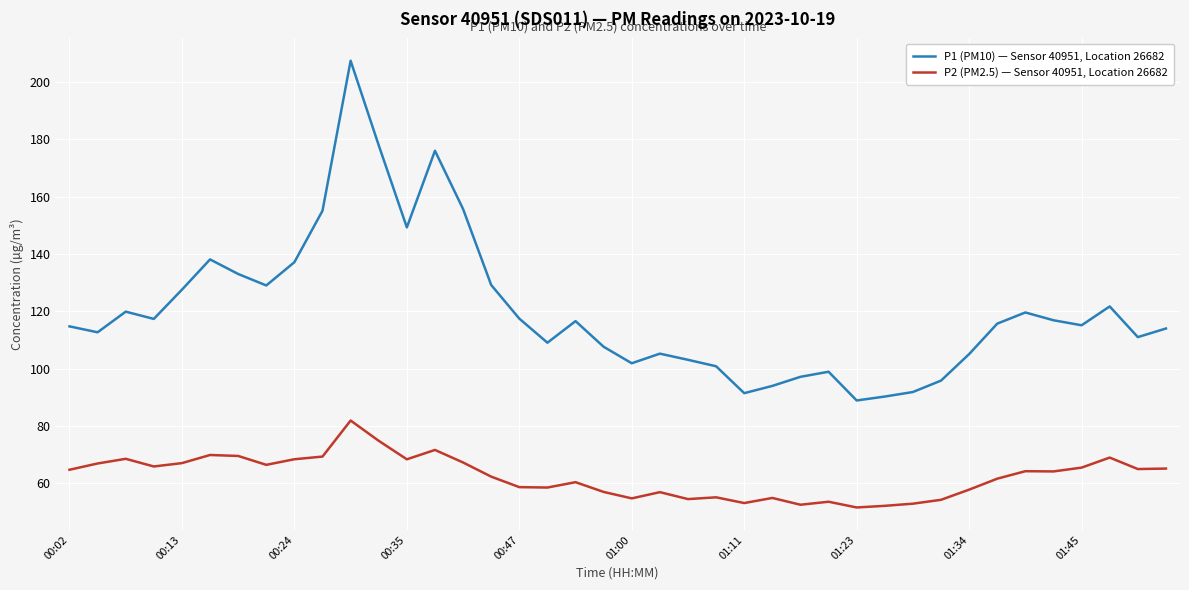

True or false: P2 (PM2.5) — Sensor 40951, Location 26682 and P1 (PM10) — Sensor 40951, Location 26682 cross at least once.

False